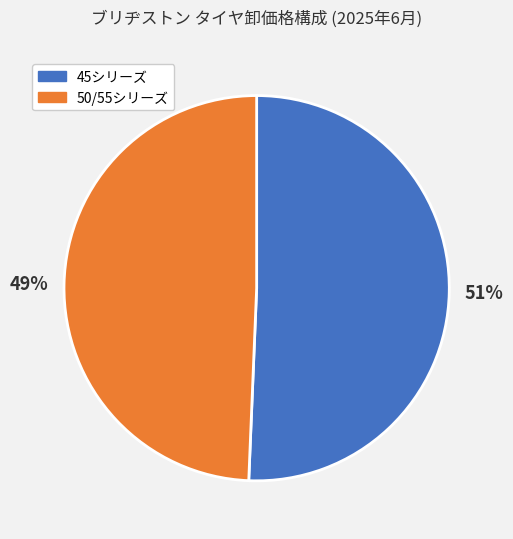

To the nearest percent, what is the average slice percentage?

50%